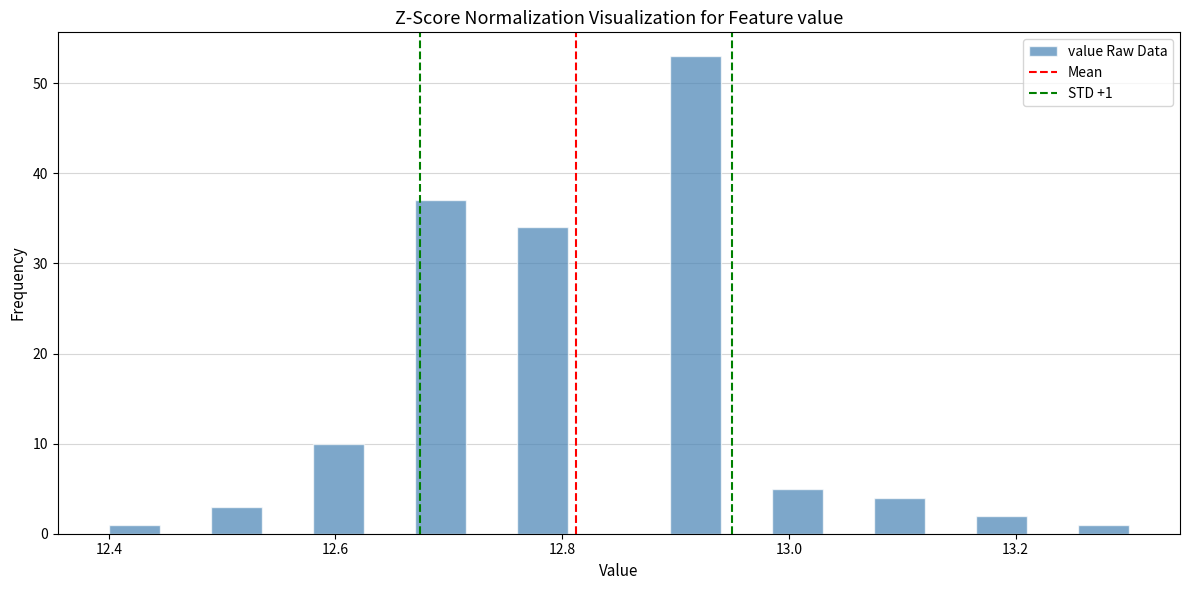

Around what value on the x-axis is the tallest bar? Give the approximate position of its centre, as read against the axis.

12.92